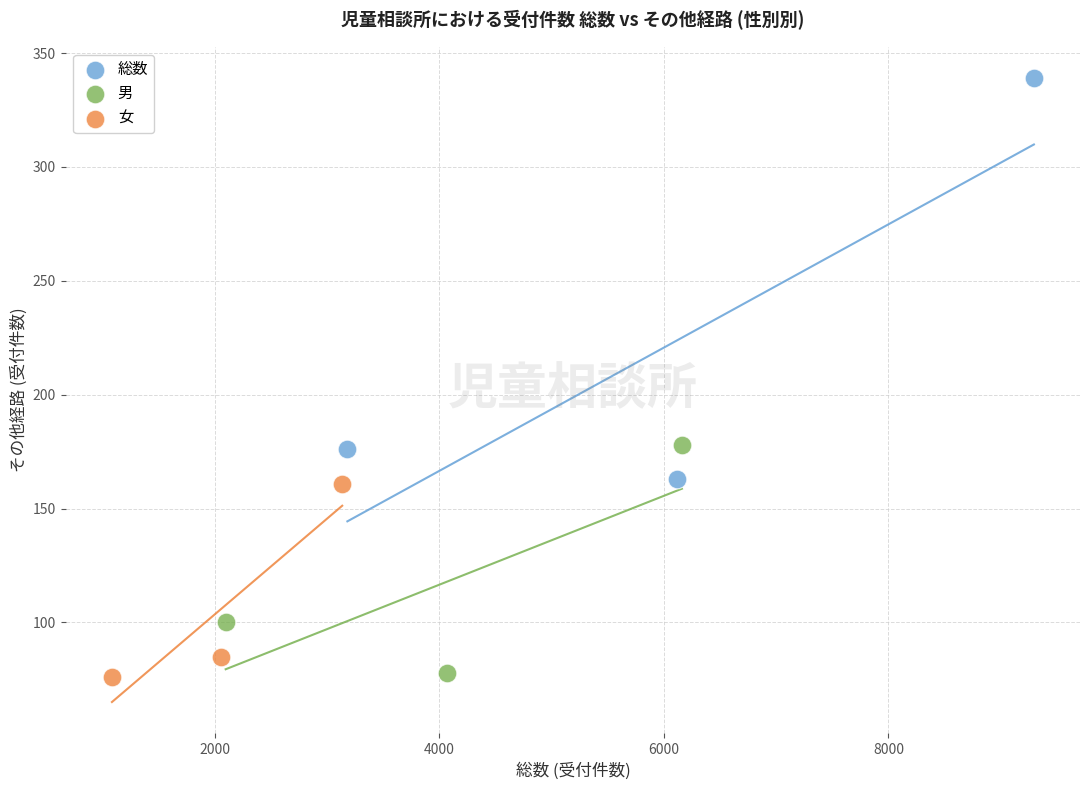

Which series has the widest spread of Y values?

総数